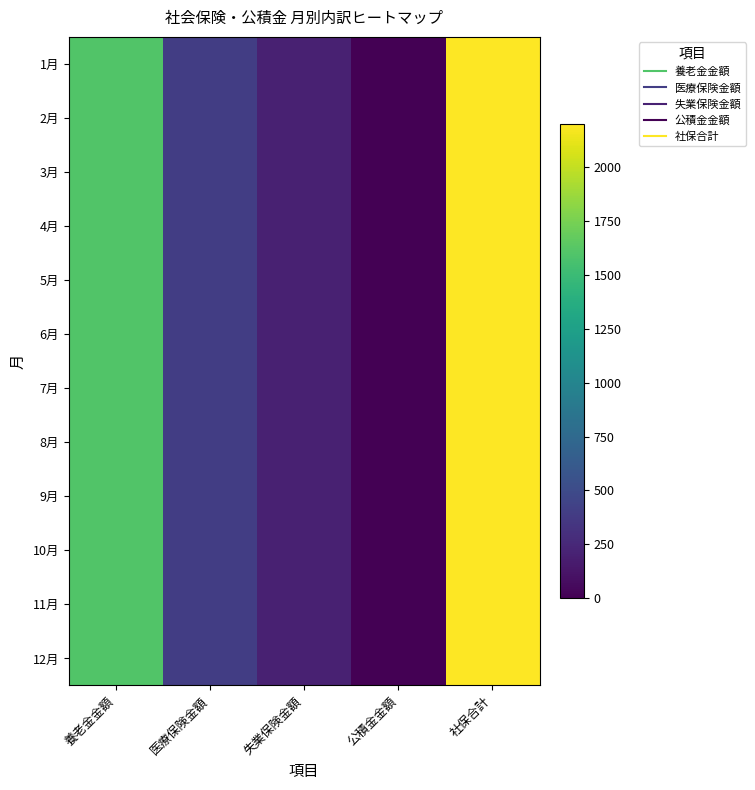

Reading left to right, extract all data points from this chart.

1月: 養老金金額=1600	医療保険金額=400	失業保険金額=200	公積金金額=0	社保合計=2200
2月: 養老金金額=1600	医療保険金額=400	失業保険金額=200	公積金金額=0	社保合計=2200
3月: 養老金金額=1600	医療保険金額=400	失業保険金額=200	公積金金額=0	社保合計=2200
4月: 養老金金額=1600	医療保険金額=400	失業保険金額=200	公積金金額=0	社保合計=2200
5月: 養老金金額=1600	医療保険金額=400	失業保険金額=200	公積金金額=0	社保合計=2200
6月: 養老金金額=1600	医療保険金額=400	失業保険金額=200	公積金金額=0	社保合計=2200
7月: 養老金金額=1600	医療保険金額=400	失業保険金額=200	公積金金額=0	社保合計=2200
8月: 養老金金額=1600	医療保険金額=400	失業保険金額=200	公積金金額=0	社保合計=2200
9月: 養老金金額=1600	医療保険金額=400	失業保険金額=200	公積金金額=0	社保合計=2200
10月: 養老金金額=1600	医療保険金額=400	失業保険金額=200	公積金金額=0	社保合計=2200
11月: 養老金金額=1600	医療保険金額=400	失業保険金額=200	公積金金額=0	社保合計=2200
12月: 養老金金額=1600	医療保険金額=400	失業保険金額=200	公積金金額=0	社保合計=2200